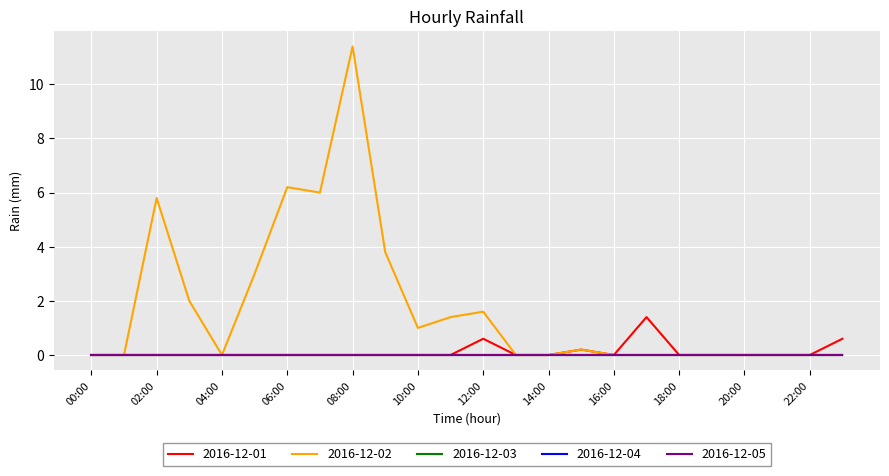

Reading left to right, extract all data points from this chart.

2016-12-01: 0.0	0.0	0.0	0.0	0.0	0.0	0.0	0.0	0.0	0.0	0.0	0.0	0.6	0.0	0.0	0.2	0.0	1.4	0.0	0.0	0.0	0.0	0.0	0.6
2016-12-02: 0.0	0.0	5.8	2.0	0.0	3.0	6.2	6.0	11.4	3.8	1.0	1.4	1.6	0.0	0.0	0.2	0.0	0.0	0.0	0.0	0.0	0.0	0.0	0.0
2016-12-03: 0.0	0.0	0.0	0.0	0.0	0.0	0.0	0.0	0.0	0.0	0.0	0.0	0.0	0.0	0.0	0.0	0.0	0.0	0.0	0.0	0.0	0.0	0.0	0.0
2016-12-04: 0.0	0.0	0.0	0.0	0.0	0.0	0.0	0.0	0.0	0.0	0.0	0.0	0.0	0.0	0.0	0.0	0.0	0.0	0.0	0.0	0.0	0.0	0.0	0.0
2016-12-05: 0.0	0.0	0.0	0.0	0.0	0.0	0.0	0.0	0.0	0.0	0.0	0.0	0.0	0.0	0.0	0.0	0.0	0.0	0.0	0.0	0.0	0.0	0.0	0.0